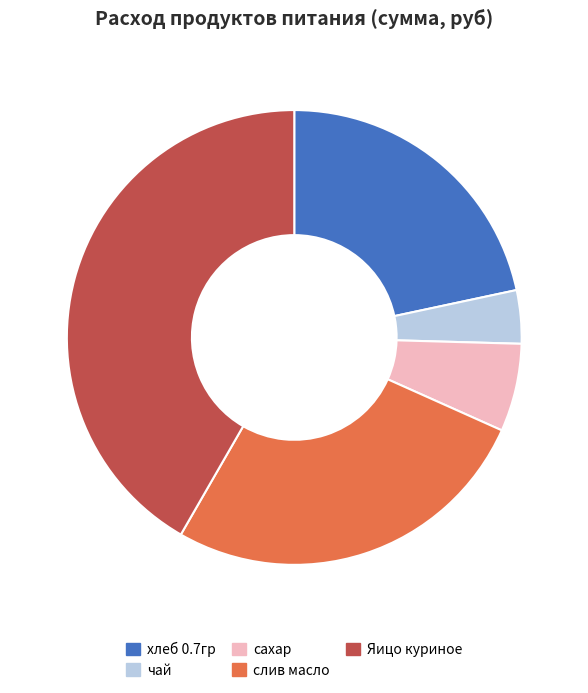

Is хлеб 0.7гр the majority of the pie?

No